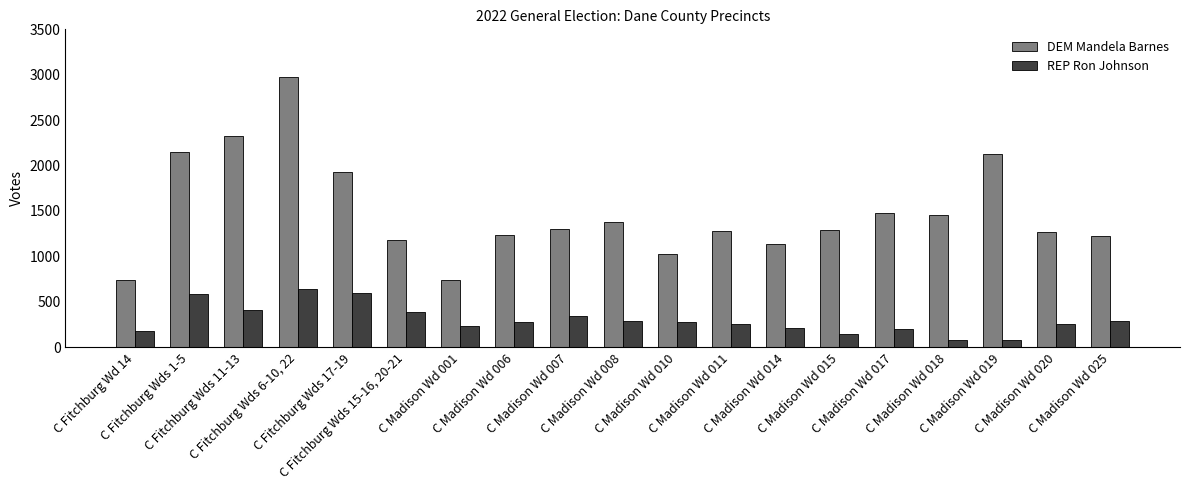

Is the value of DEM Mandela Barnes at C Fitchburg Wds 17-19 greater than the value of REP Ron Johnson at C Madison Wd 007?

Yes